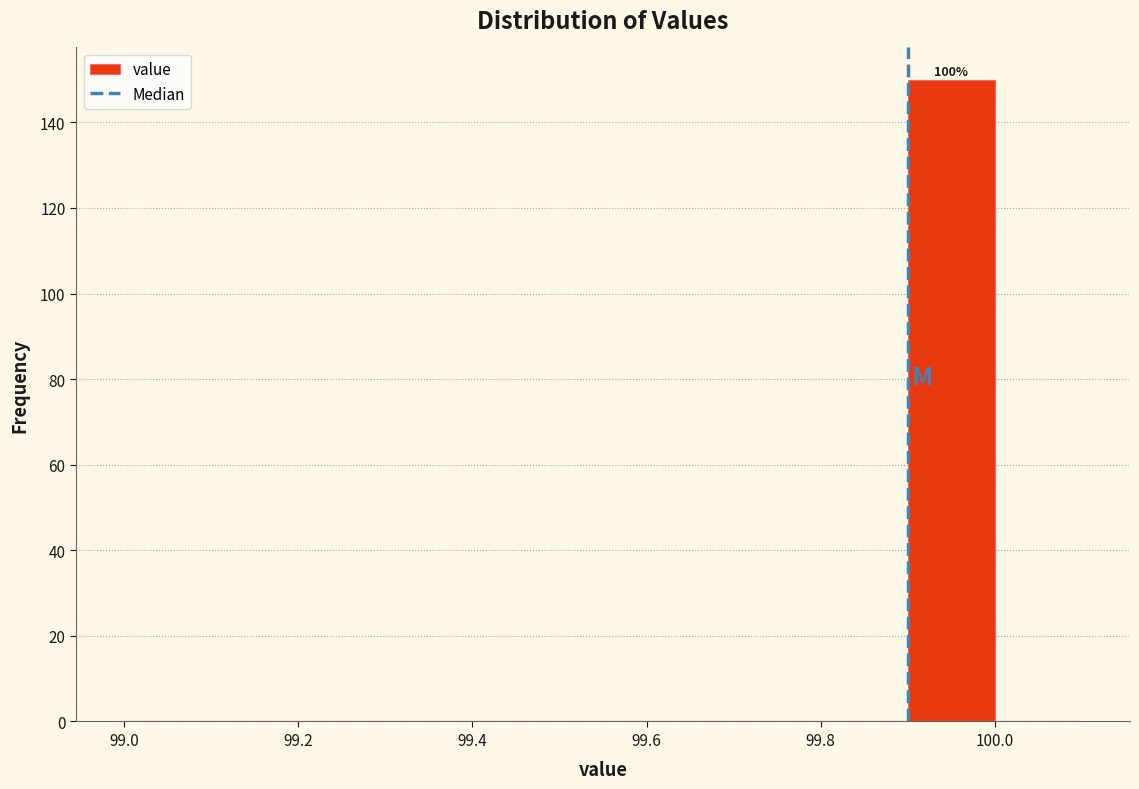

Which range on the x-axis has the tallest bar?

99.9 to 100.0